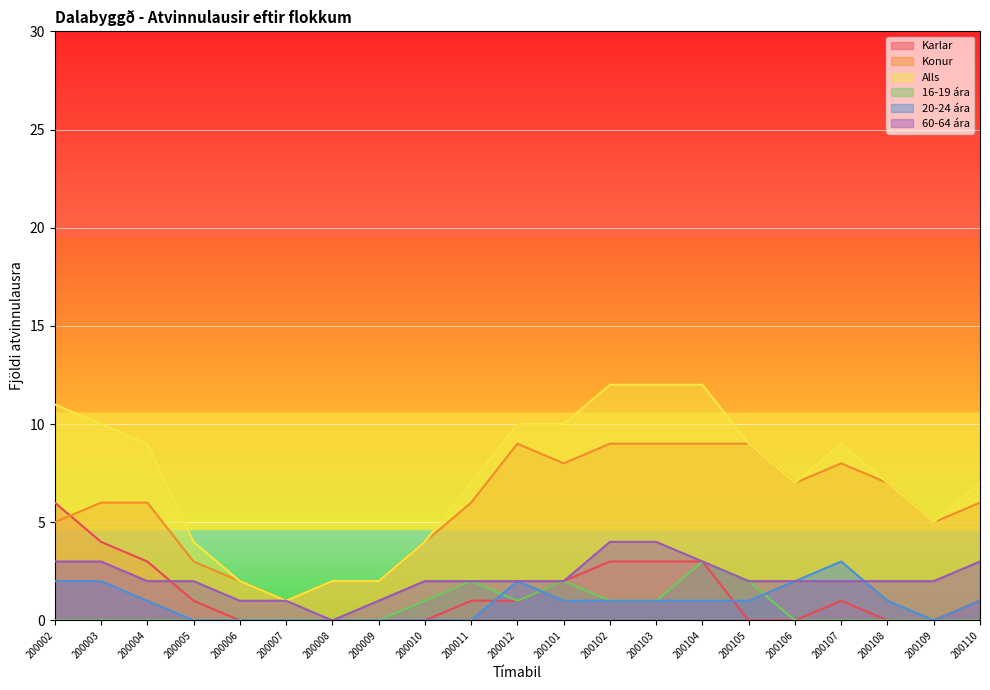

True or false: 16-19 ára and Konur cross at least once.

False